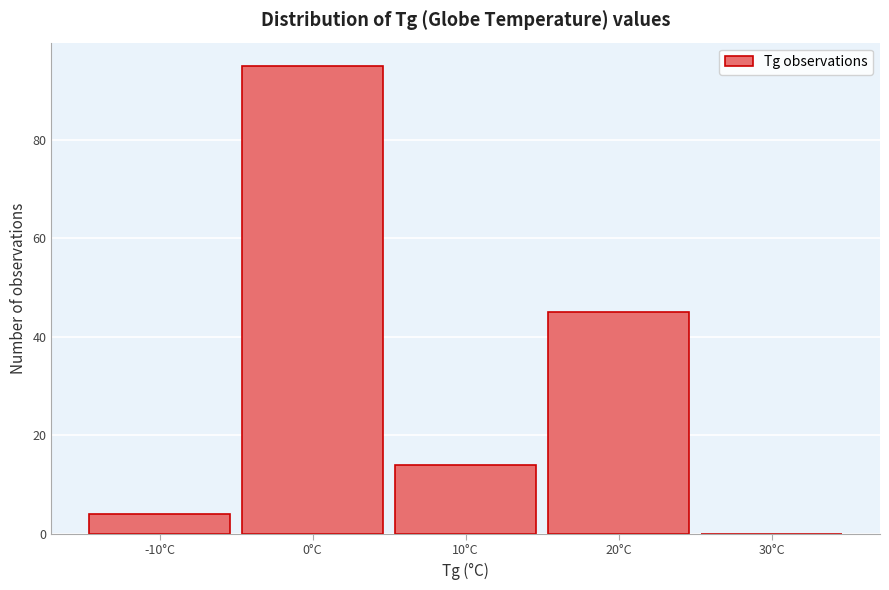

Reading left to right, list all the values displayed in this chart.

-10°C=4	0°C=95	10°C=14	20°C=45	30°C=0